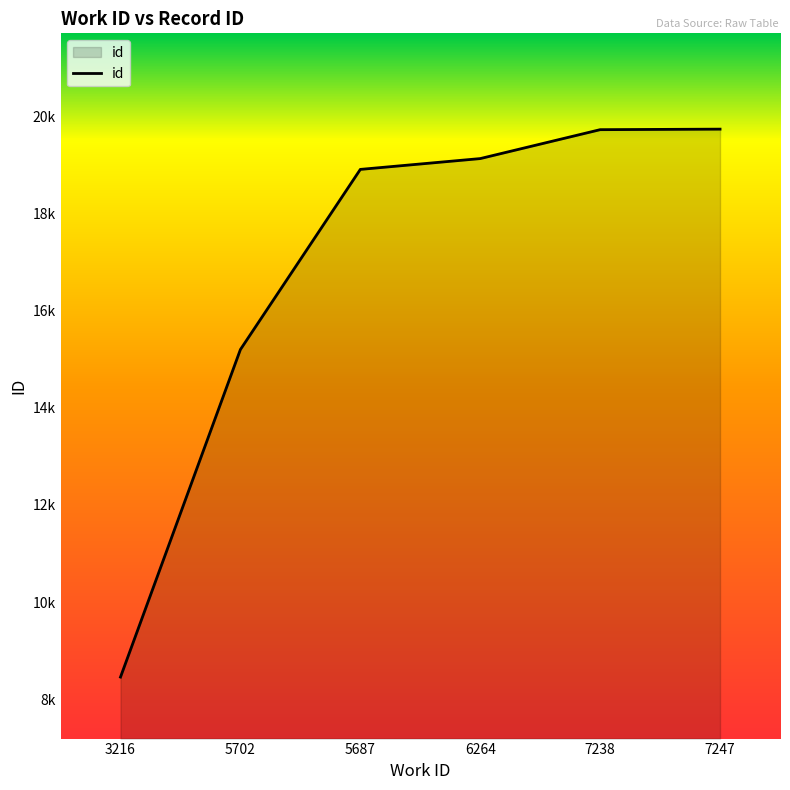

Is this an area chart (filled region under the line)?

Yes